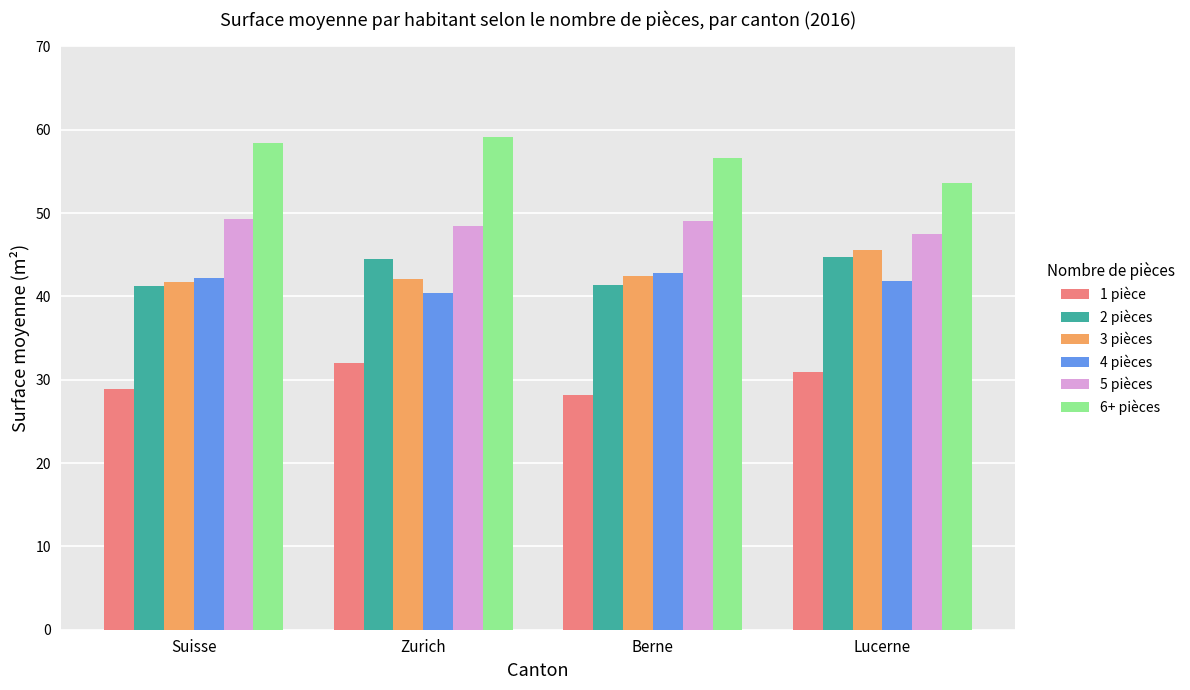

What is the difference between the highest and lowest values at Lucerne?

22.7